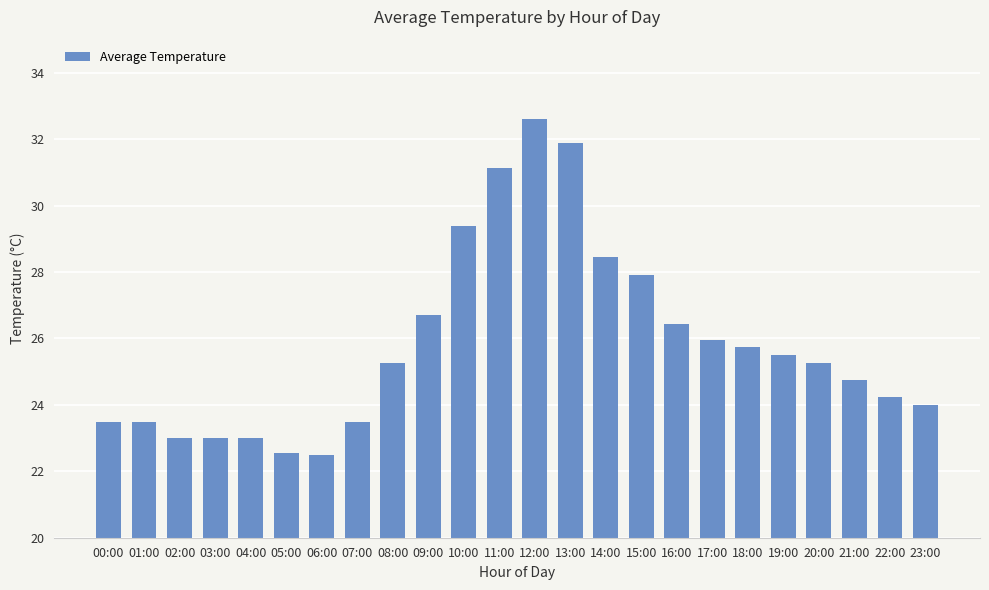

What is the sum of the values at 23:00 and 03:00?

47.0